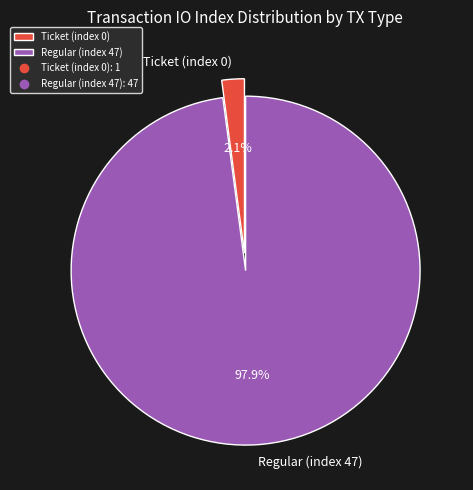

How many slices are in this pie chart?

2